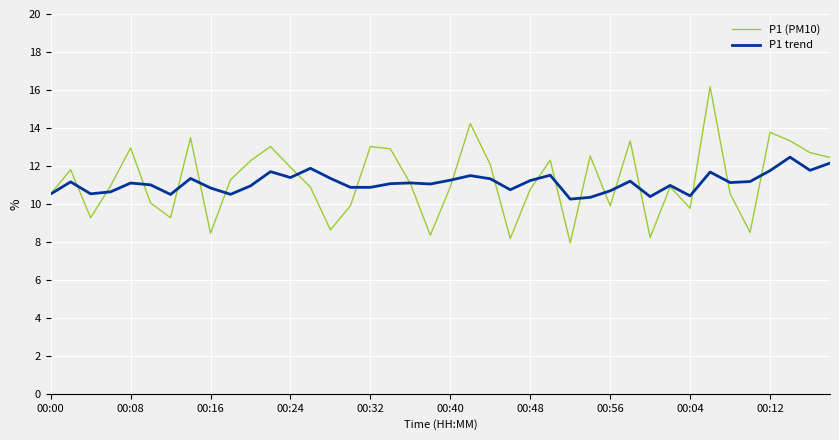

Which series has the widest spread of values?

P1 (PM10)